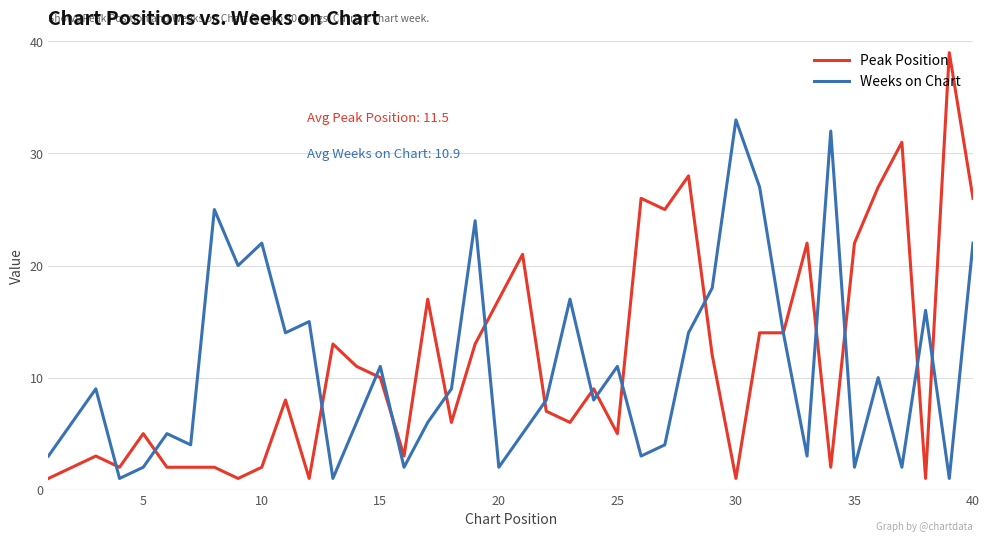

At which category is the sum across all series the highest?

40